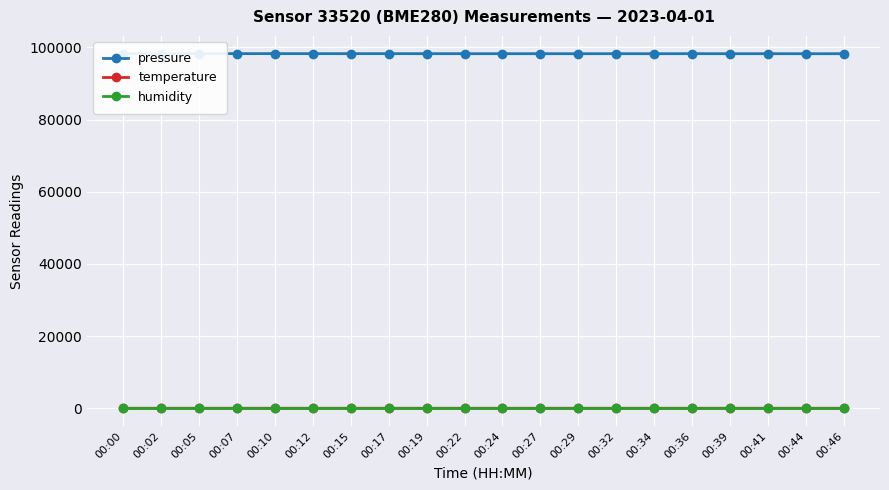

What is the difference between the temperature values at 00:39 and 00:29?

0.1